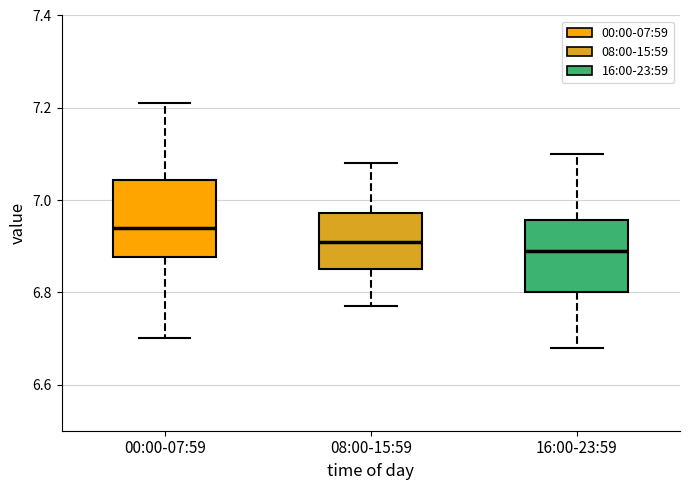

Which box's median line is the highest?

00:00-07:59